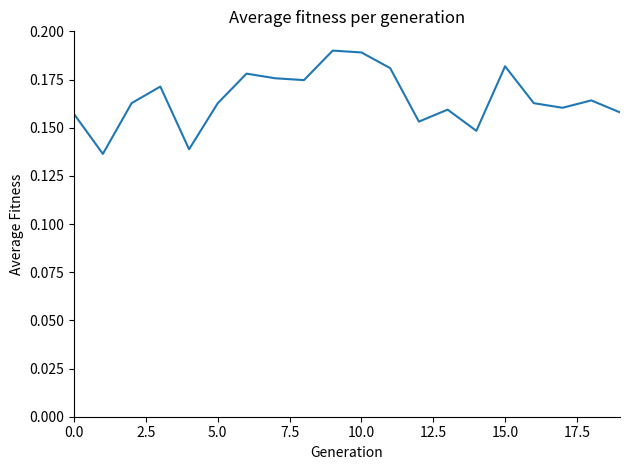

How many lines are shown in the chart?

1